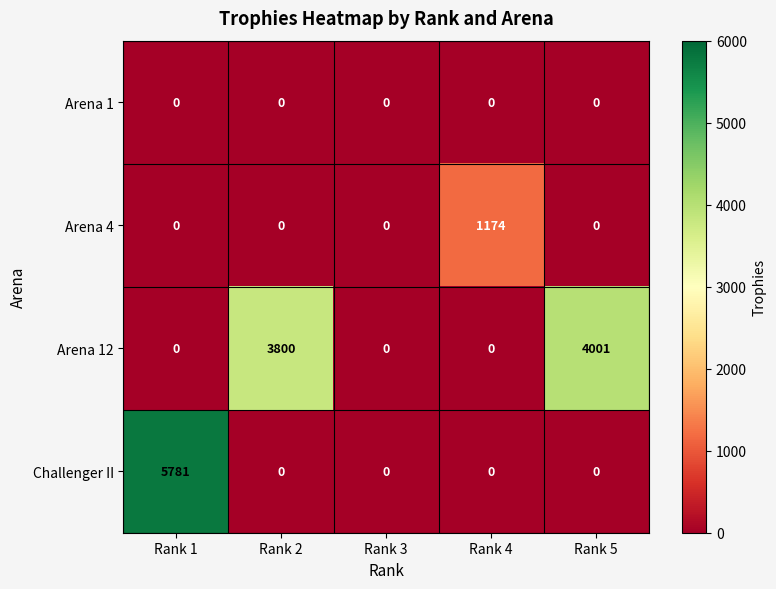

How many positive values does the Arena 12 series have?

2